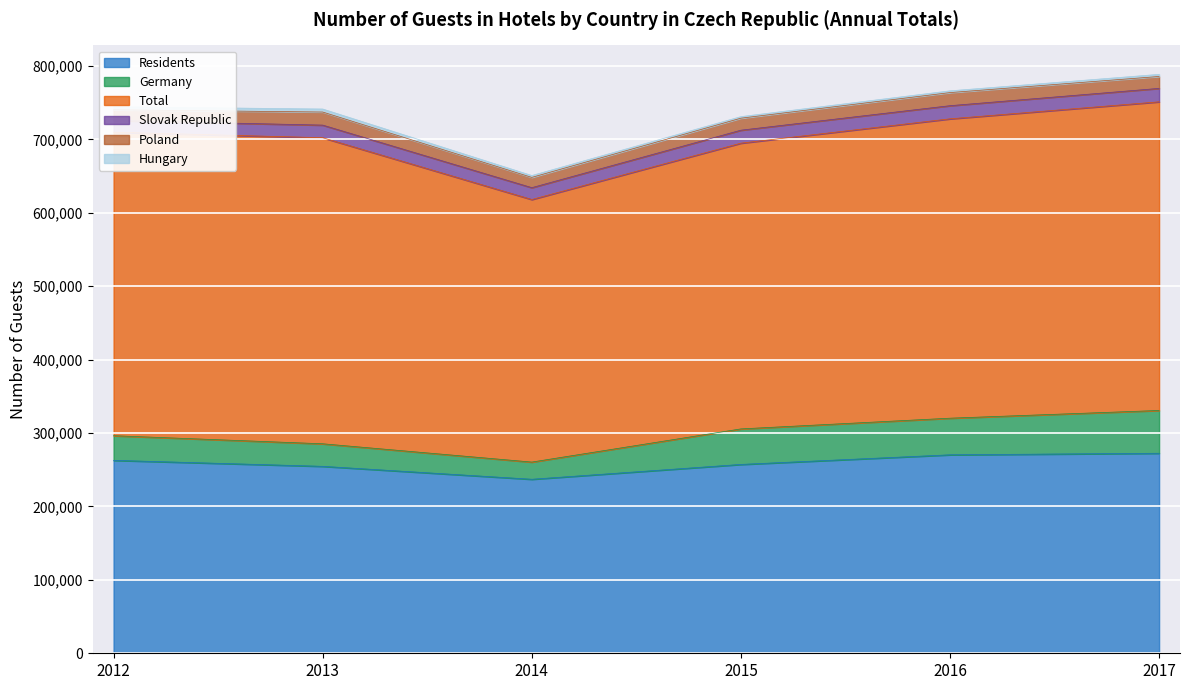

What is the difference between the highest and lowest values at 2015?

387014